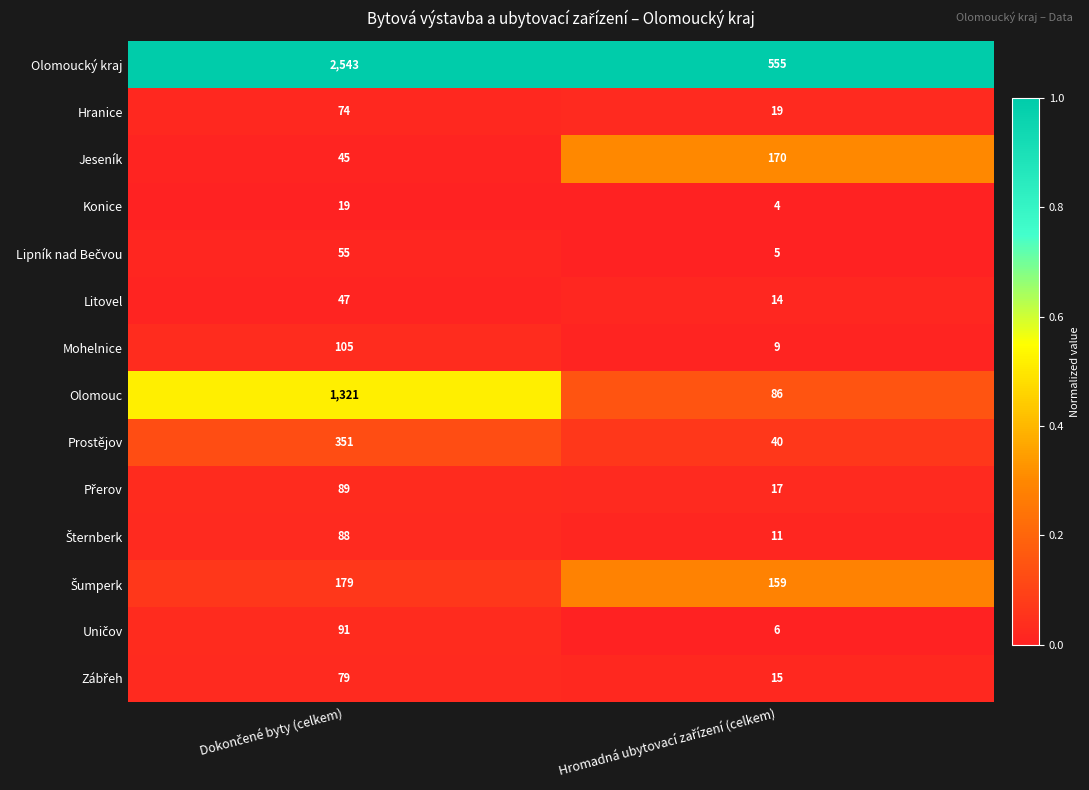

What is the sum of all Mohelnice values?

114